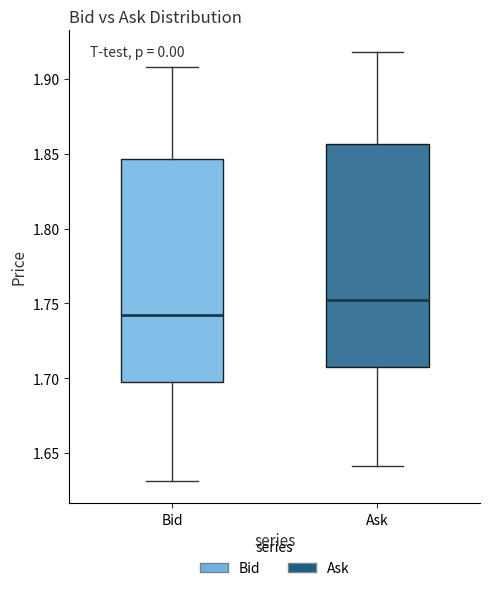

Reading left to right, read every box against the y-axis: the position of its median line, the range the box covers, and the ends of its whiskers. The values are not printed on the chart, so give them approximately, as read against the axis.

Bid: median 1.745, box 1.700 to 1.845, whiskers 1.630 to 1.910
Ask: median 1.755, box 1.710 to 1.855, whiskers 1.640 to 1.920